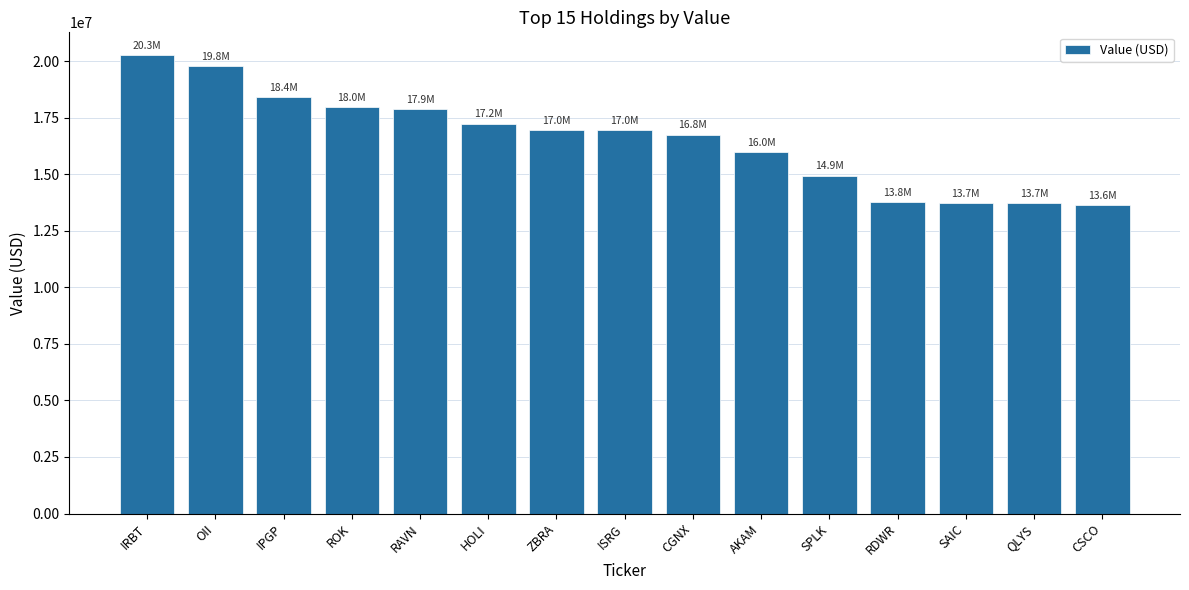

What is the difference between the values at SPLK and AKAM?

1053000